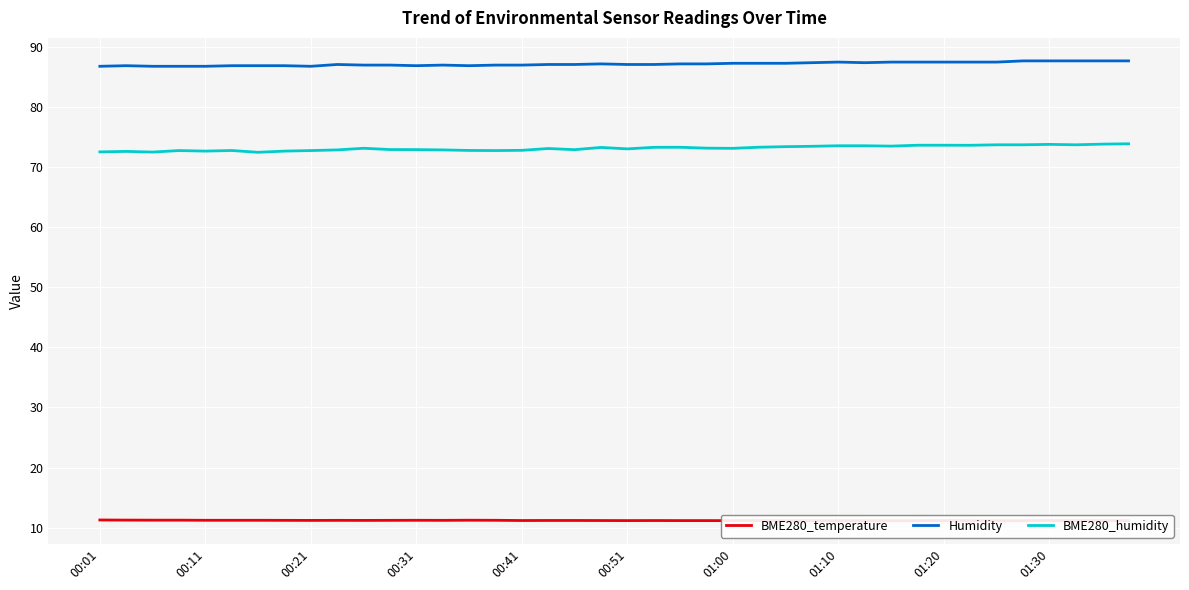

What is the lowest value of the BME280_humidity series?

72.5